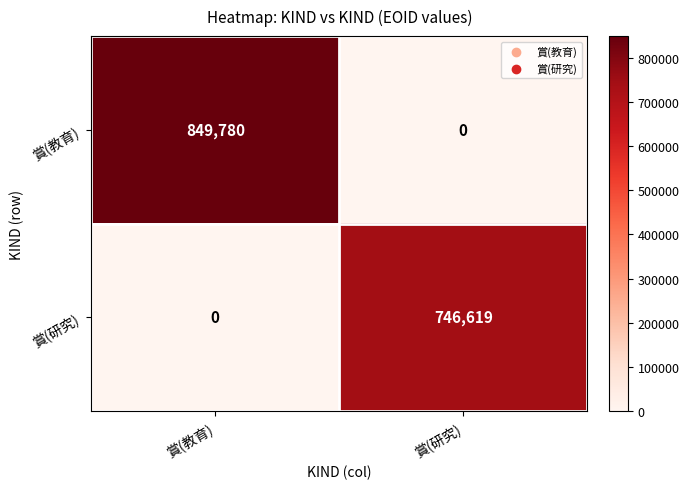

Is it true that 賞(研究) equals 281721 at 賞(教育)?

False